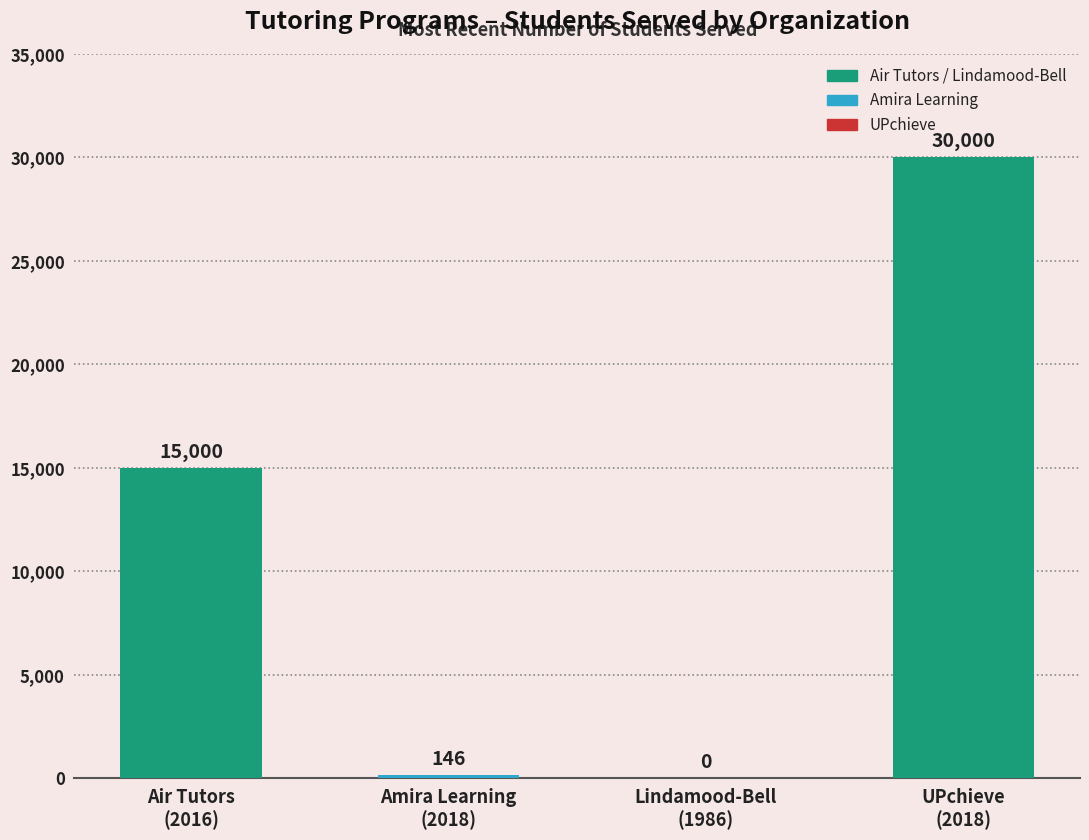

What is the maximum value shown in the chart?

30000